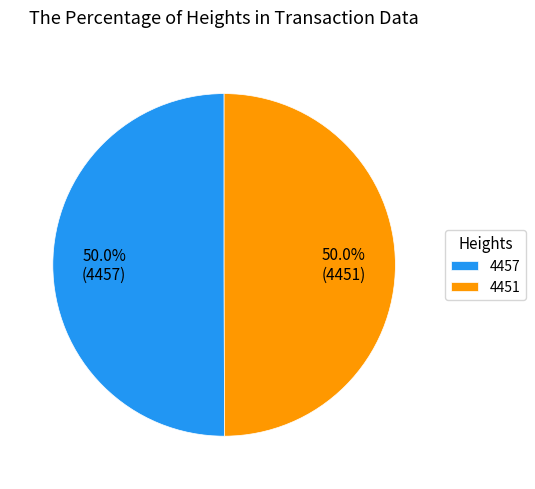

The 4451 slice represents 50% of the pie. True or false?

True